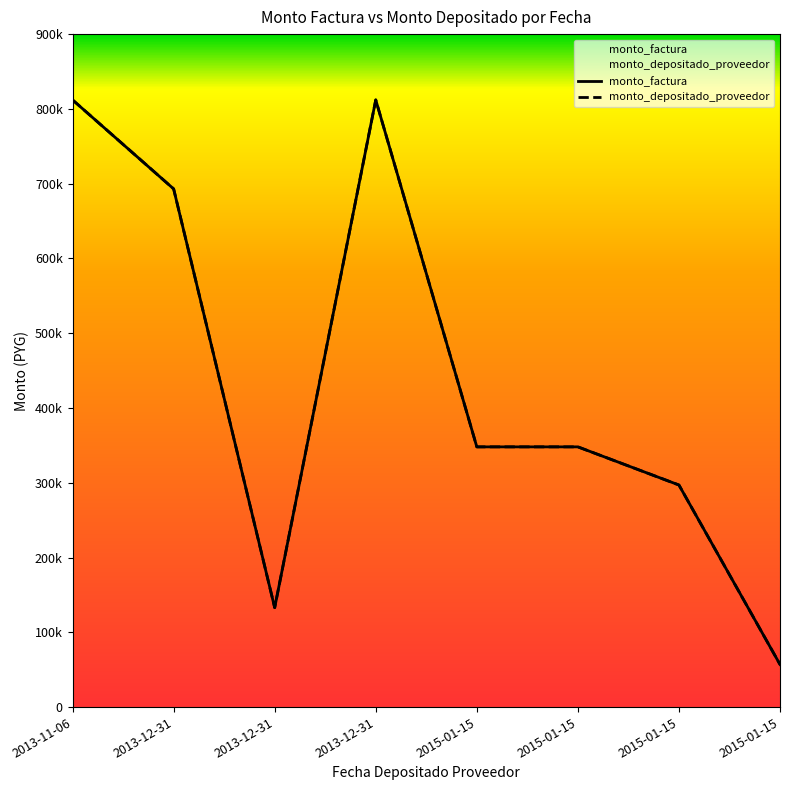

What are all the series names shown in the legend?

monto_factura, monto_depositado_proveedor